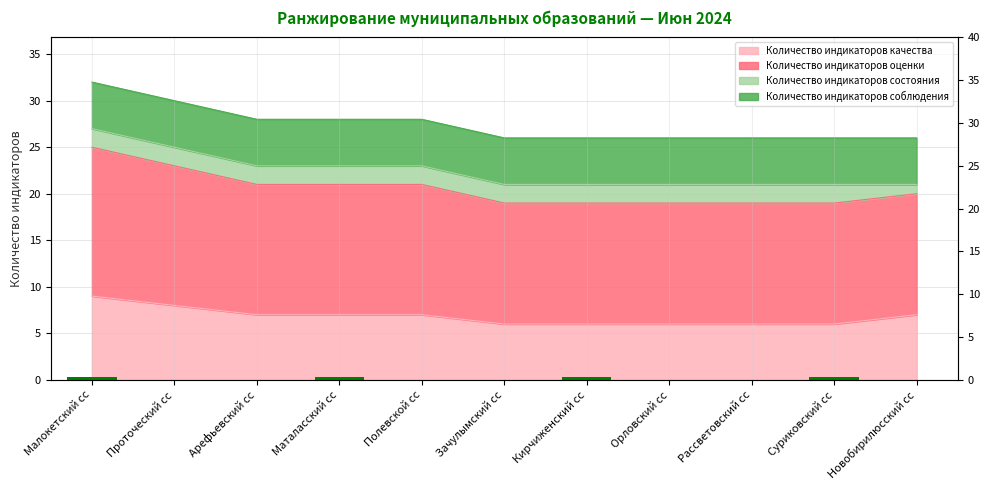

At which label is Количество индикаторов качества closest to 7?

Арефьевский сс